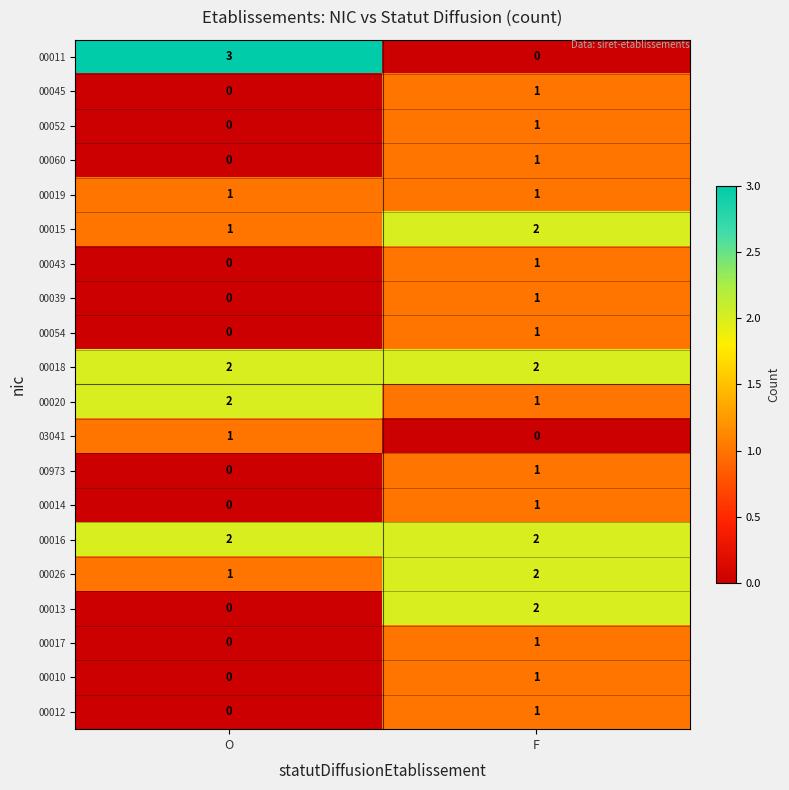

The 00019 series shows 1 at O. True or false?

True